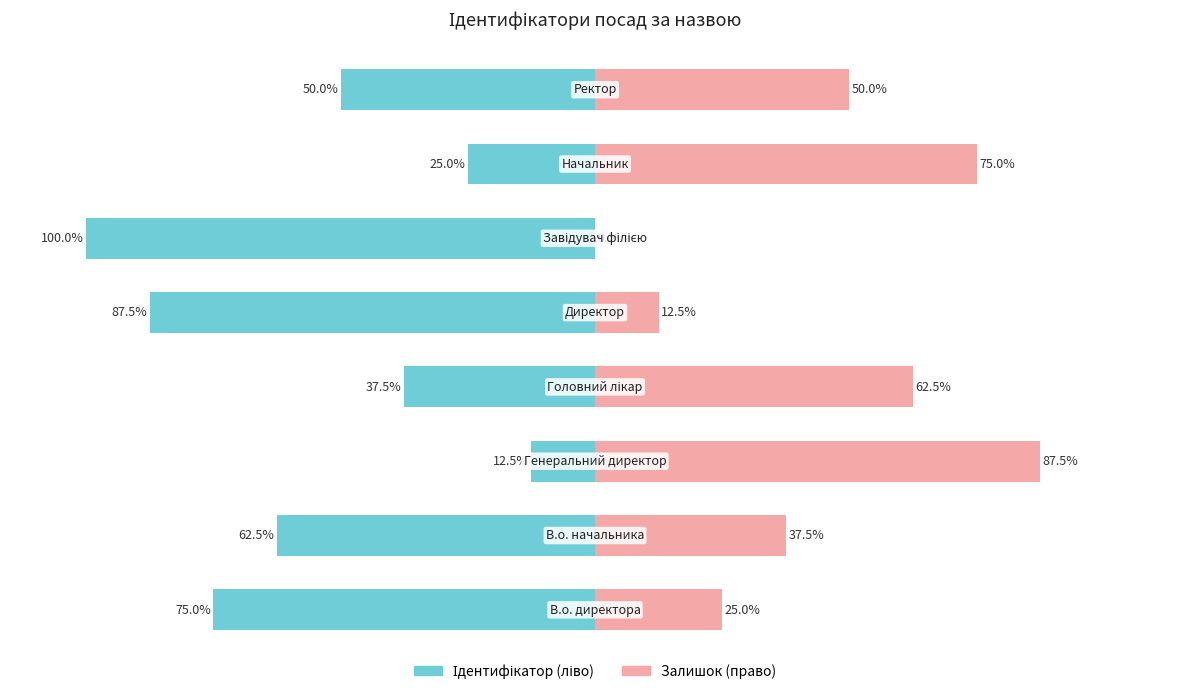

Are the bars horizontal?

Yes